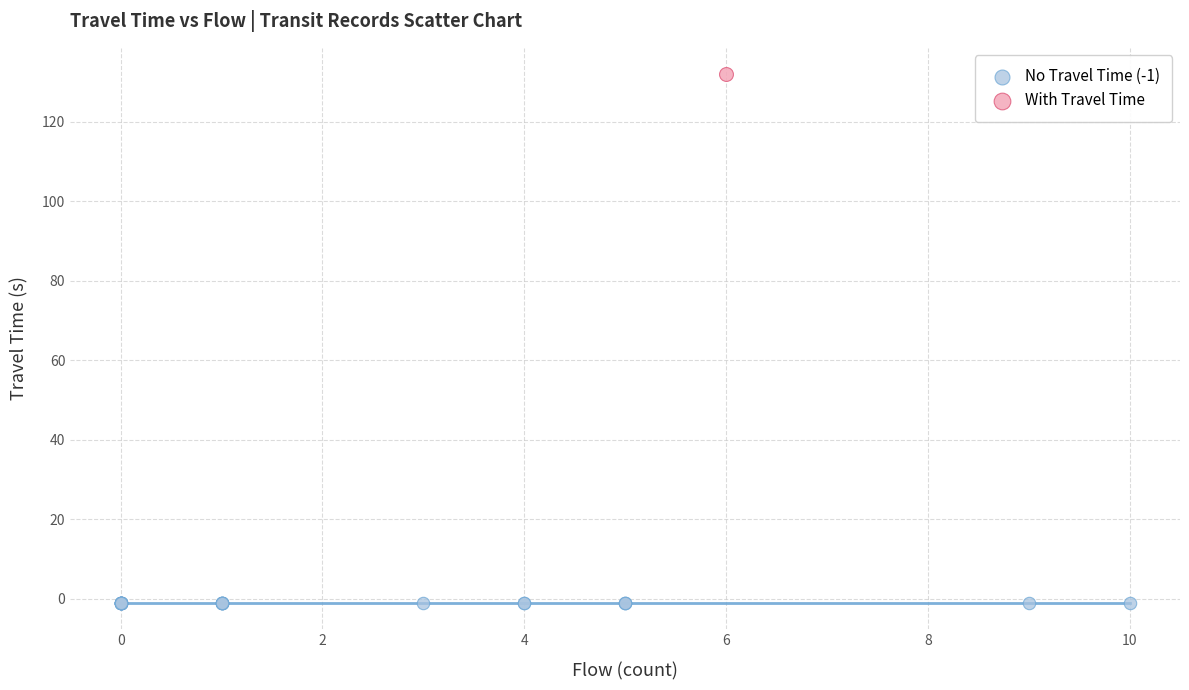

What are all the series names shown in the legend?

No Travel Time (-1), With Travel Time